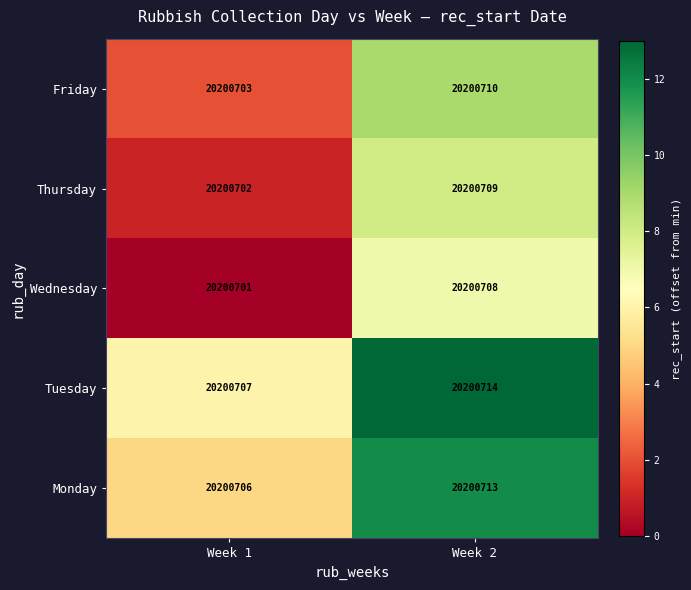

Reading left to right, extract all data points from this chart.

Monday: Week 1=20200706	Week 2=20200713
Tuesday: Week 1=20200707	Week 2=20200714
Wednesday: Week 1=20200701	Week 2=20200708
Thursday: Week 1=20200702	Week 2=20200709
Friday: Week 1=20200703	Week 2=20200710